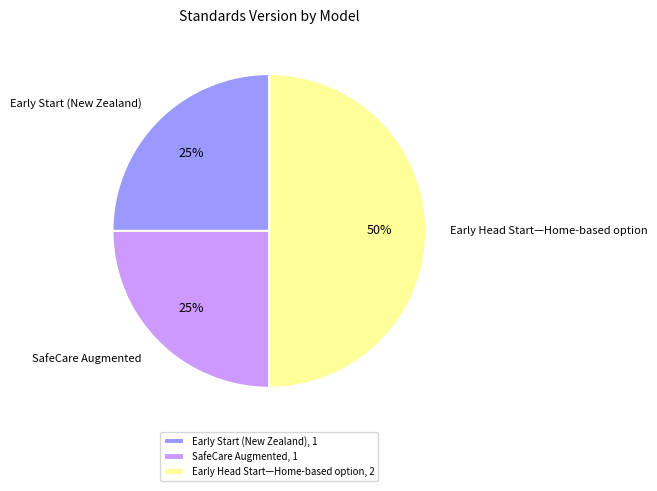

Approximately how many times larger is the value at Early Head Start—Home-based option compared to SafeCare Augmented?

2.0